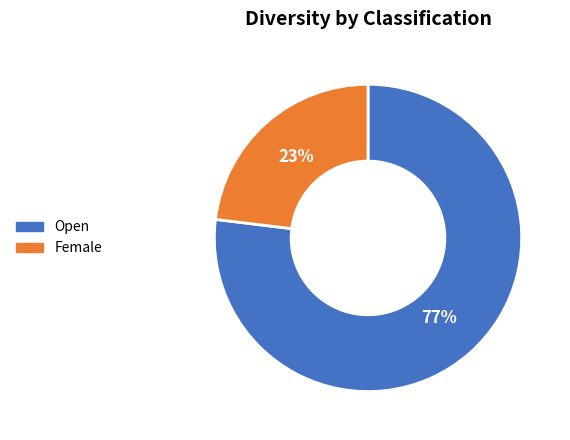

How many slices are in this pie chart?

2